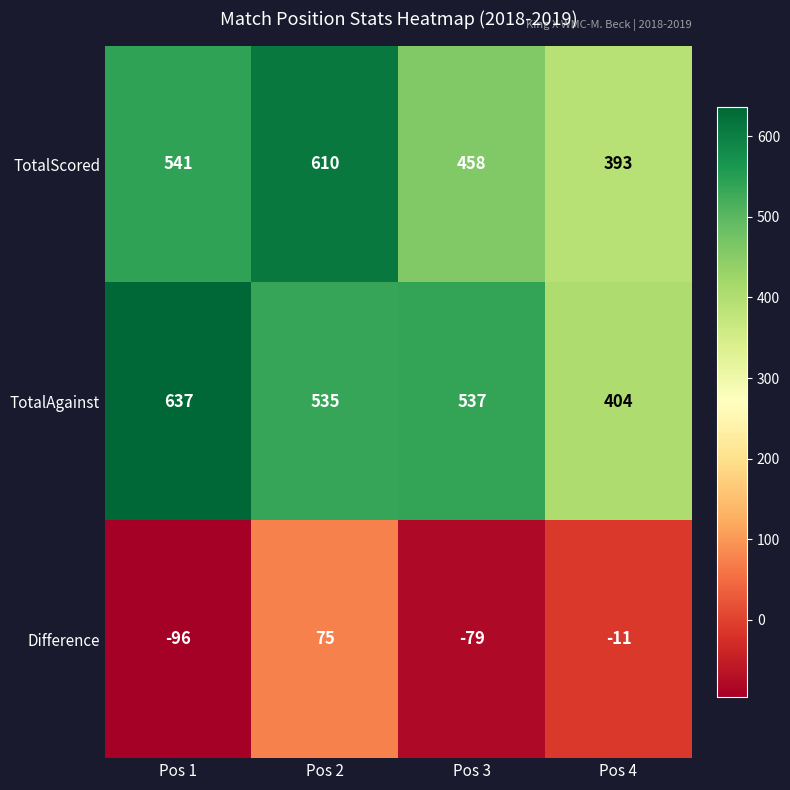

Which series changed the most between Pos 2 and Pos 3?

Difference